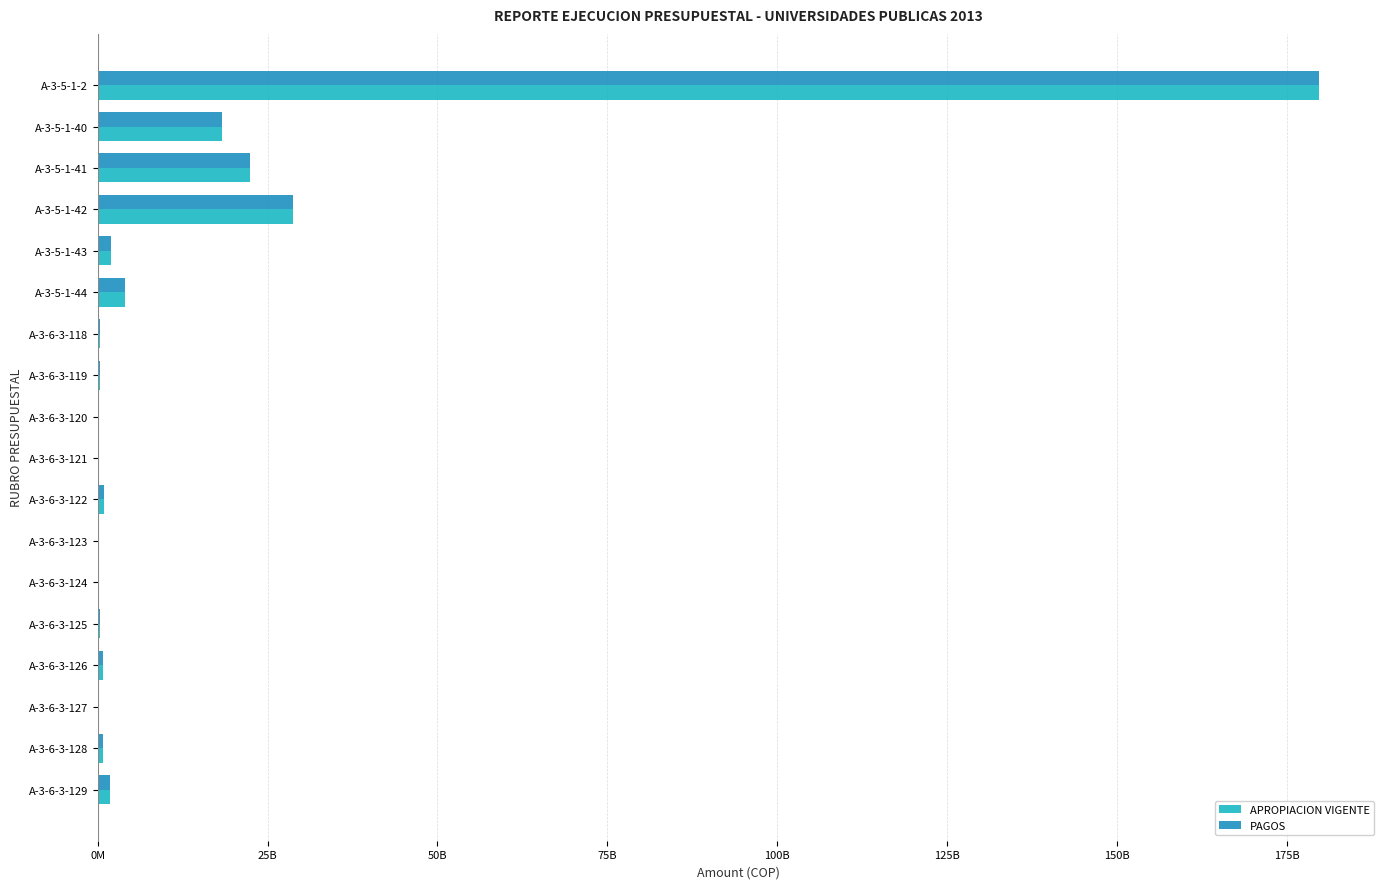

Which series has the widest spread of values?

APROPIACION VIGENTE